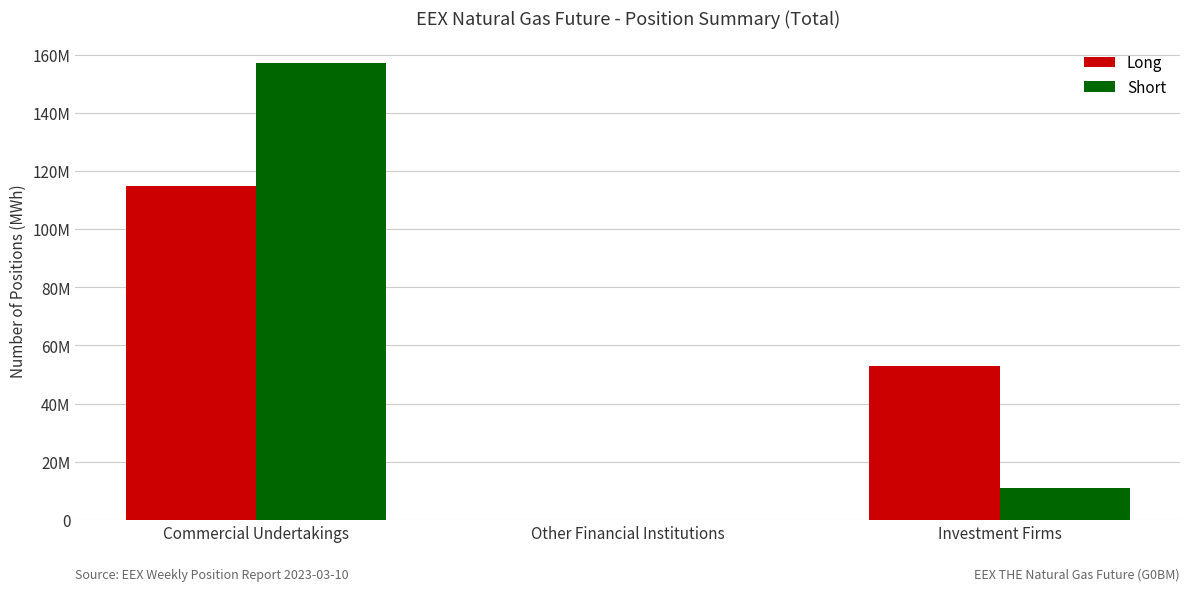

What are all the series names shown in the legend?

Long, Short